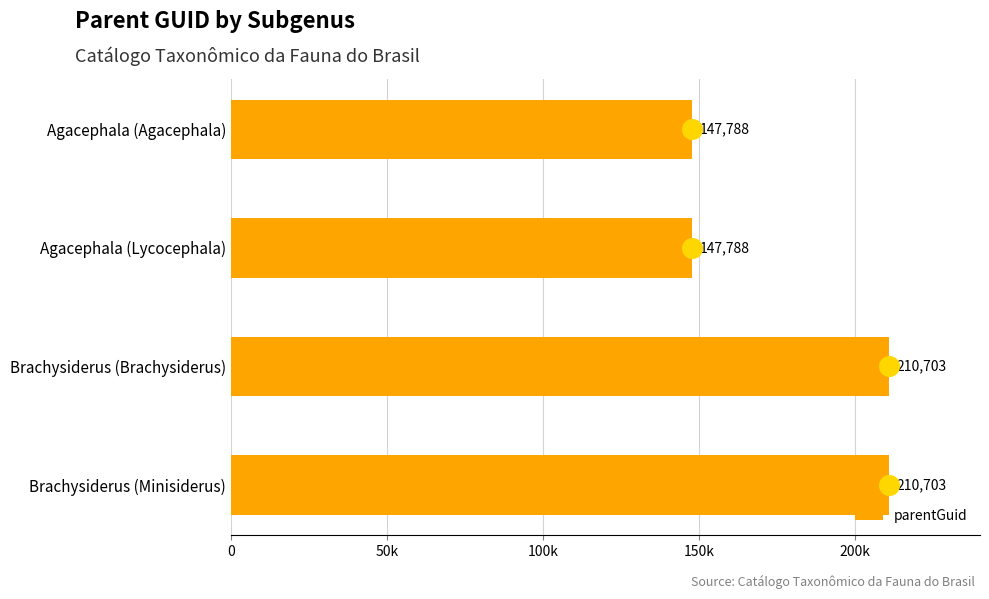

What is the change in value from Brachysiderus (Brachysiderus) to Agacephala (Agacephala)?

-62915